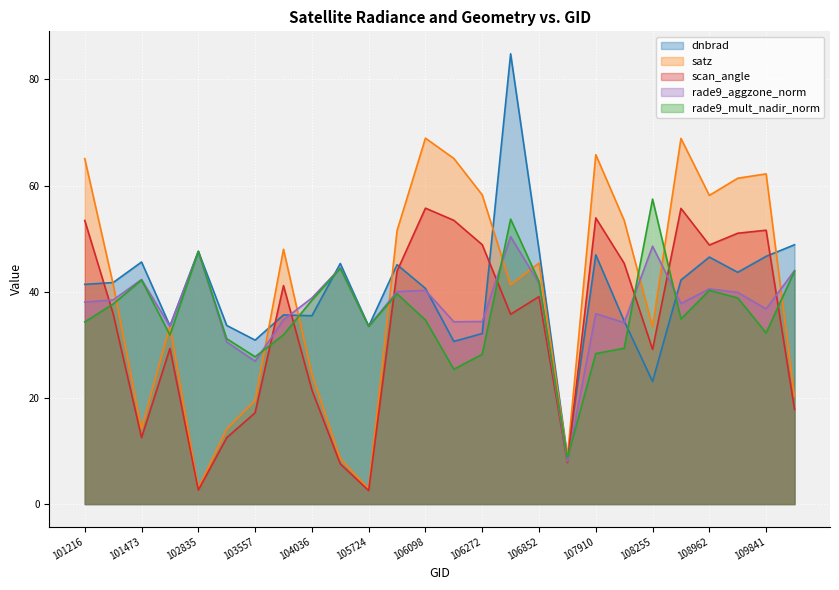

What is the sum of all rade9_aggzone_norm values?

975.2